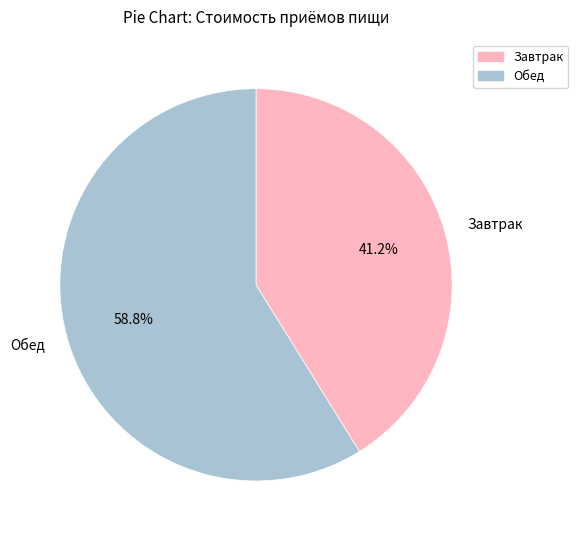

How many slices are in this pie chart?

2